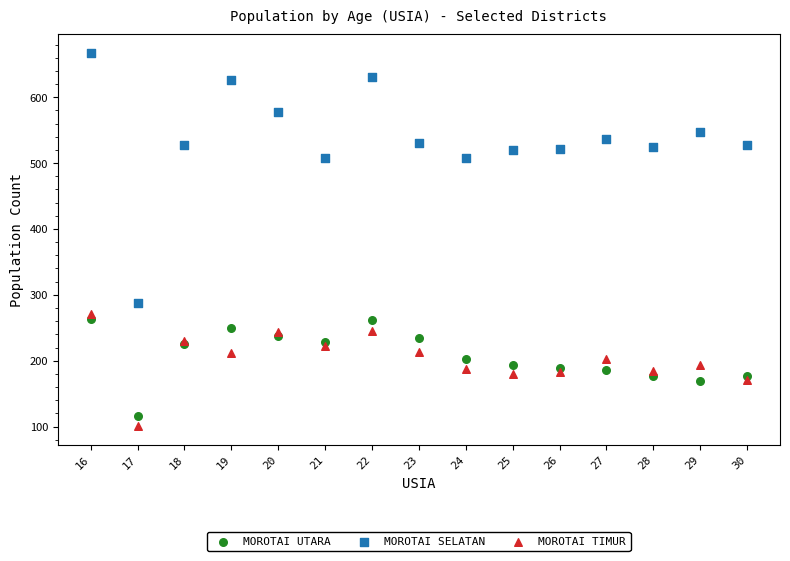

Which series contains the lowest Y value?

MOROTAI TIMUR